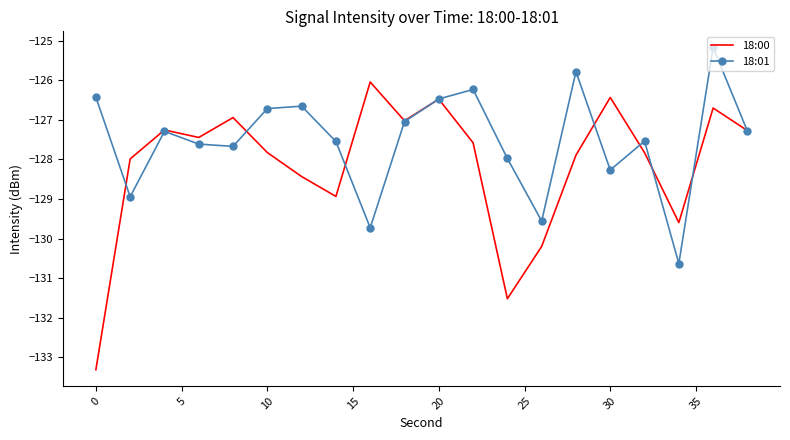

Which series has the widest spread of values?

18:00